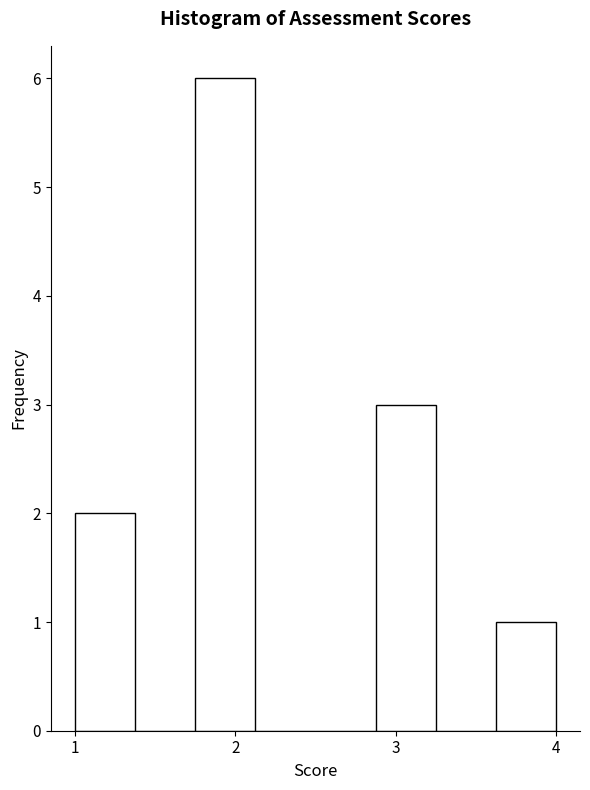

Around what value on the x-axis is the tallest bar? Give the approximate position of its centre, as read against the axis.

1.9